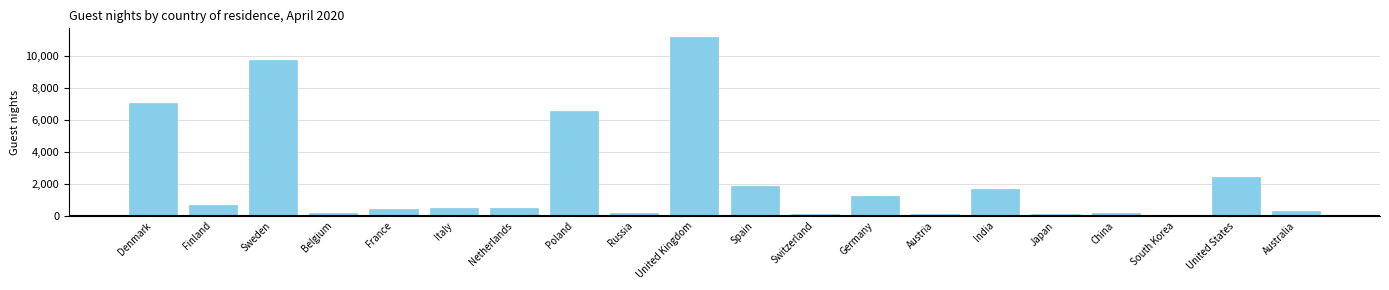

Between Sweden and Poland, which is larger?

Sweden